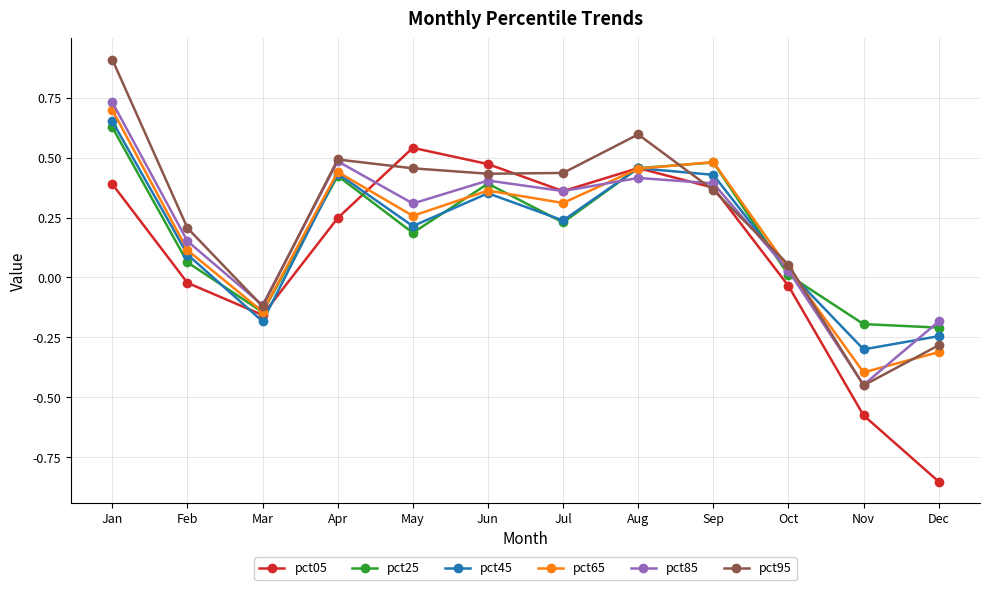

How many distinct data groups are displayed?

6